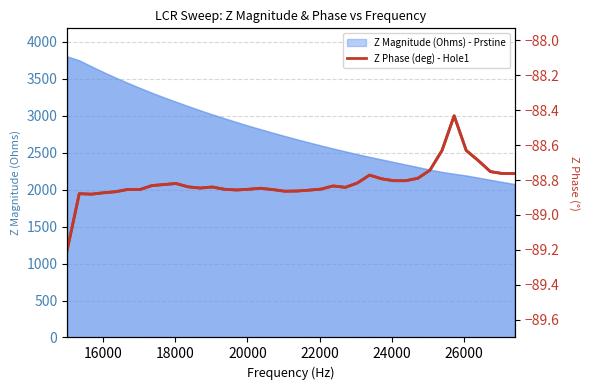

Is it true that the value at 31 is -27.2?

False